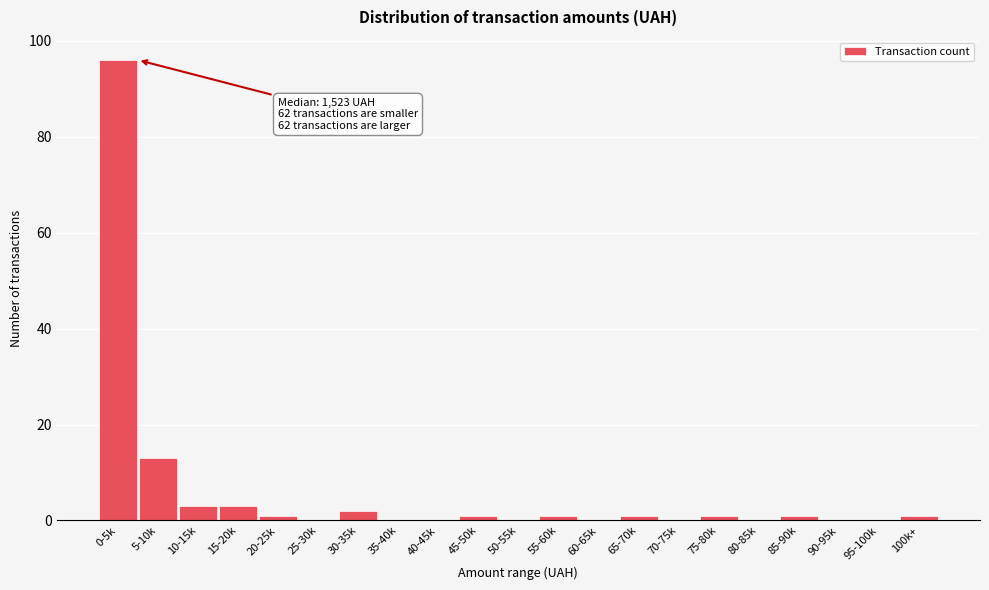

Reading left to right, transcribe all the data shown in this chart.

0-5k=96	5-10k=13	10-15k=3	15-20k=3	20-25k=1	25-30k=0	30-35k=2	35-40k=0	40-45k=0	45-50k=1	50-55k=0	55-60k=1	60-65k=0	65-70k=1	70-75k=0	75-80k=1	80-85k=0	85-90k=1	90-95k=0	95-100k=0	100k+=1